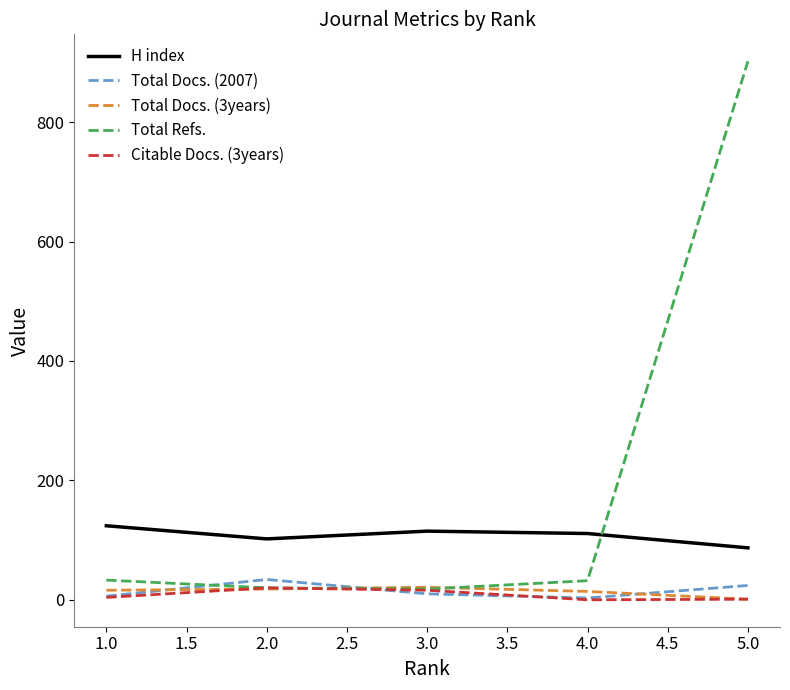

How many times do Total Refs. and Total Docs. (2007) cross each other?

2